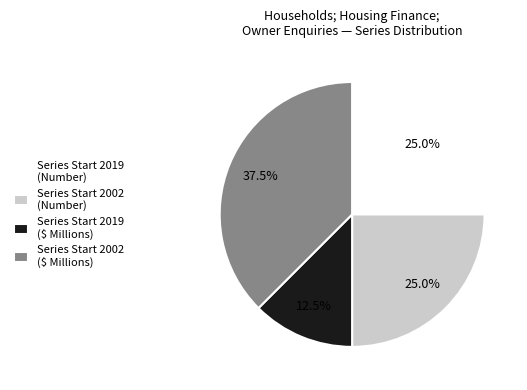

Combined, do Series Start 2002 (Number) and Series Start 2019 ($ Millions) account for over 50%?

No